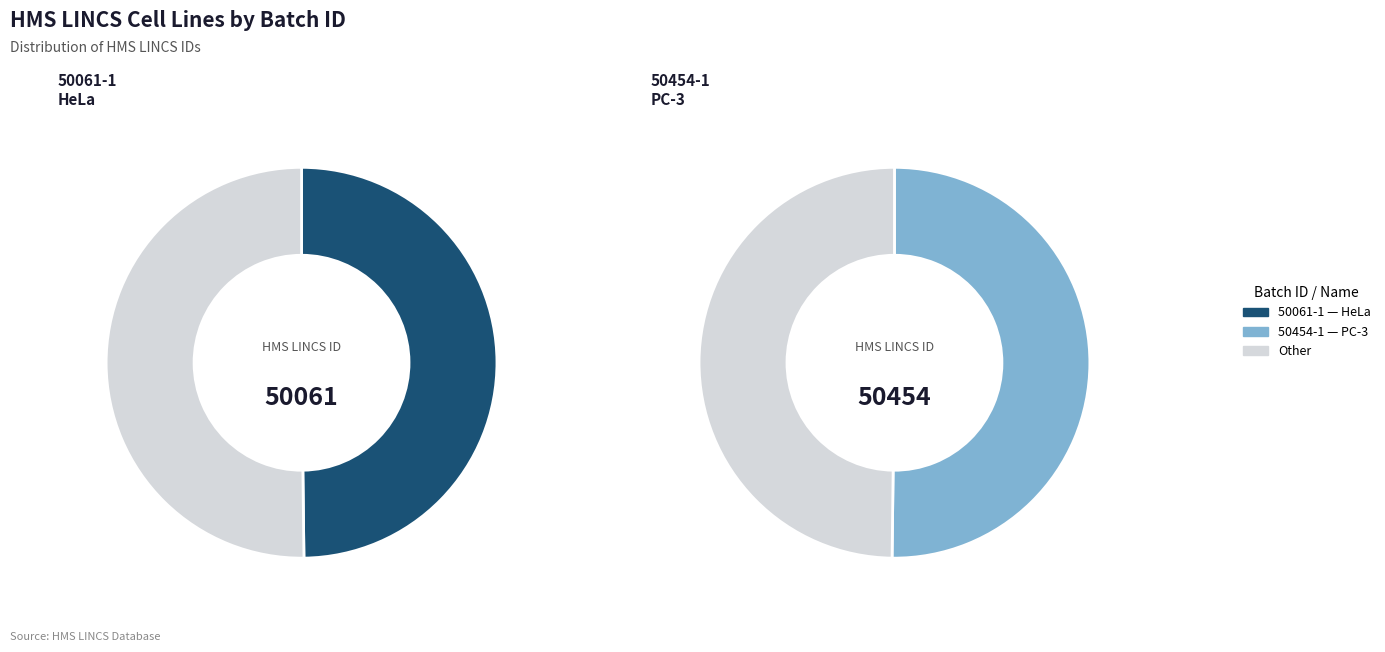

Which slice is the smallest?

HeLa (50061)